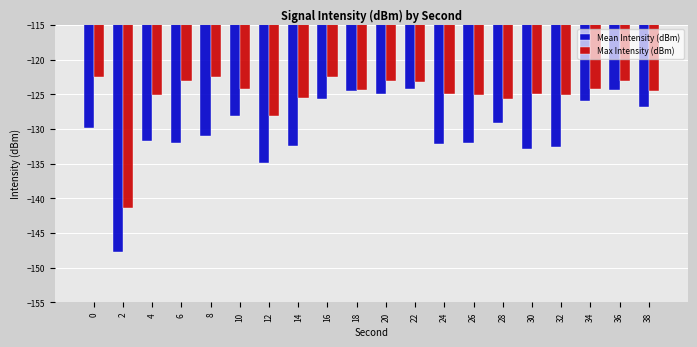

Rank the series by their average value, from highest to lowest.

Max Intensity (dBm), Mean Intensity (dBm)